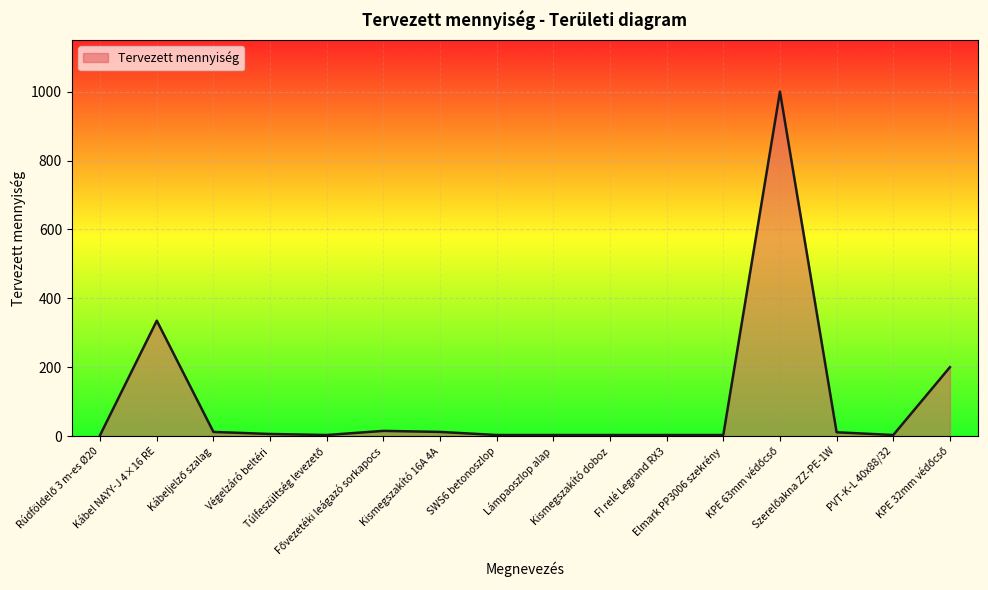

What is the difference between the values at Lámpaoszlop alap and Kismegszakító 16A 4A?

9